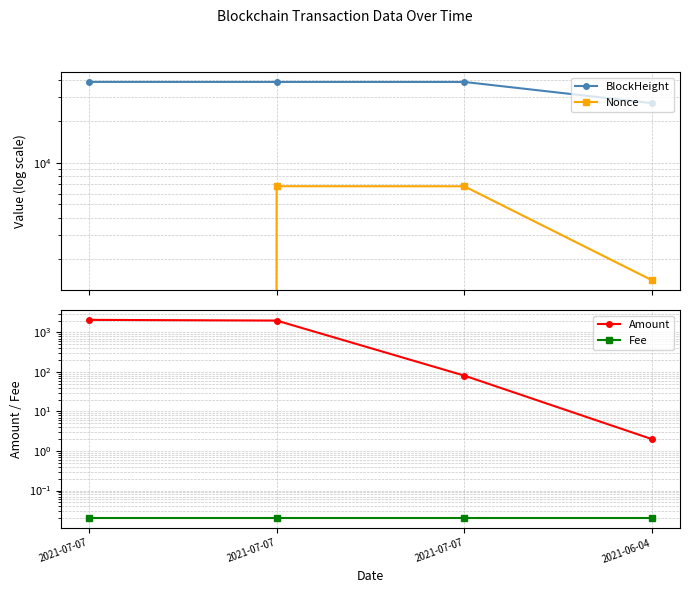

What is the total value across all series at 2021-07-07?

40616.7